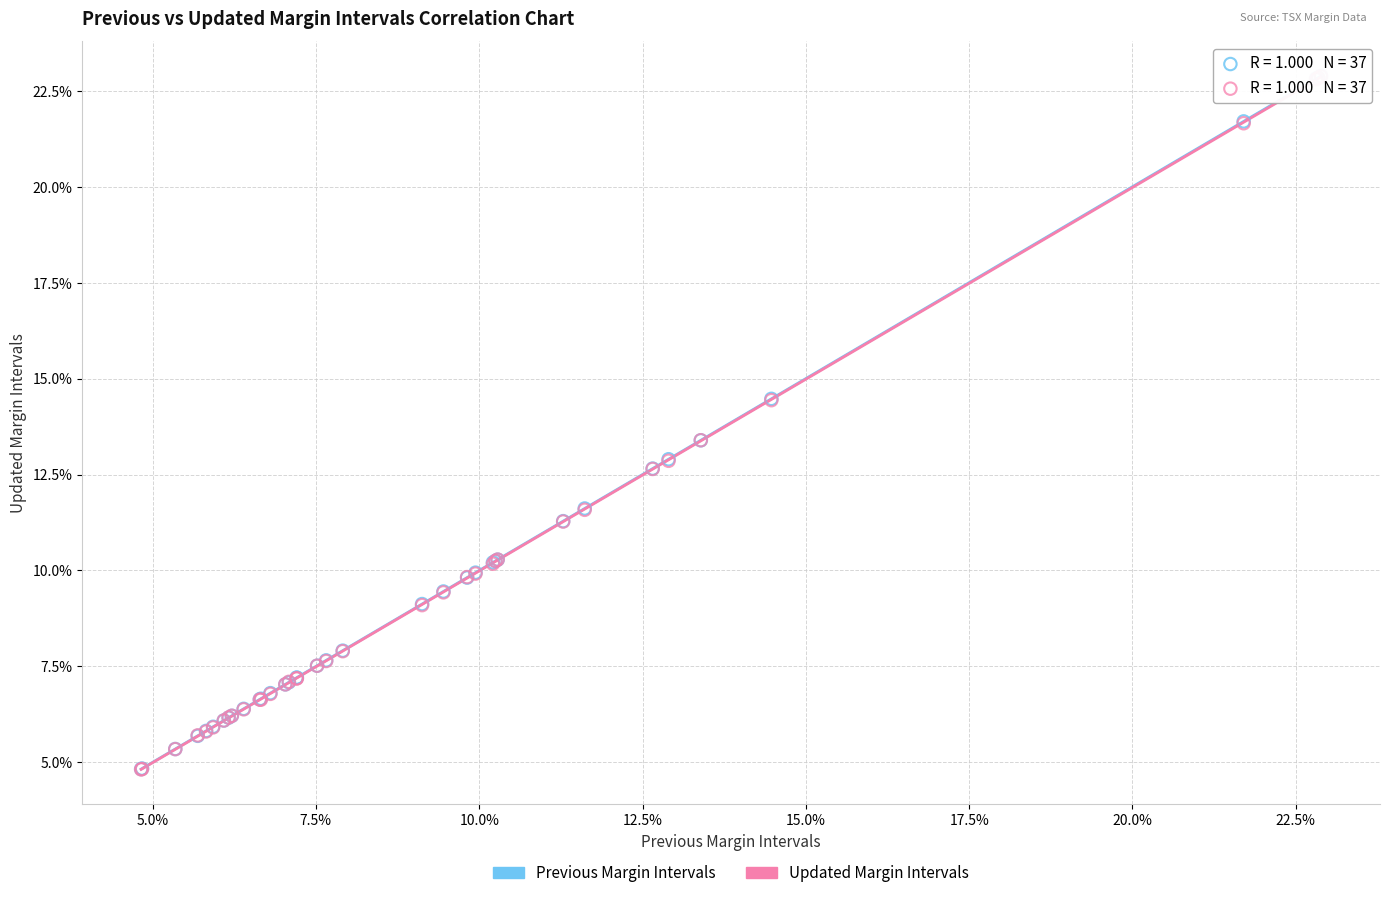

What are all the series names shown in the legend?

Previous Margin Intervals, Updated Margin Intervals